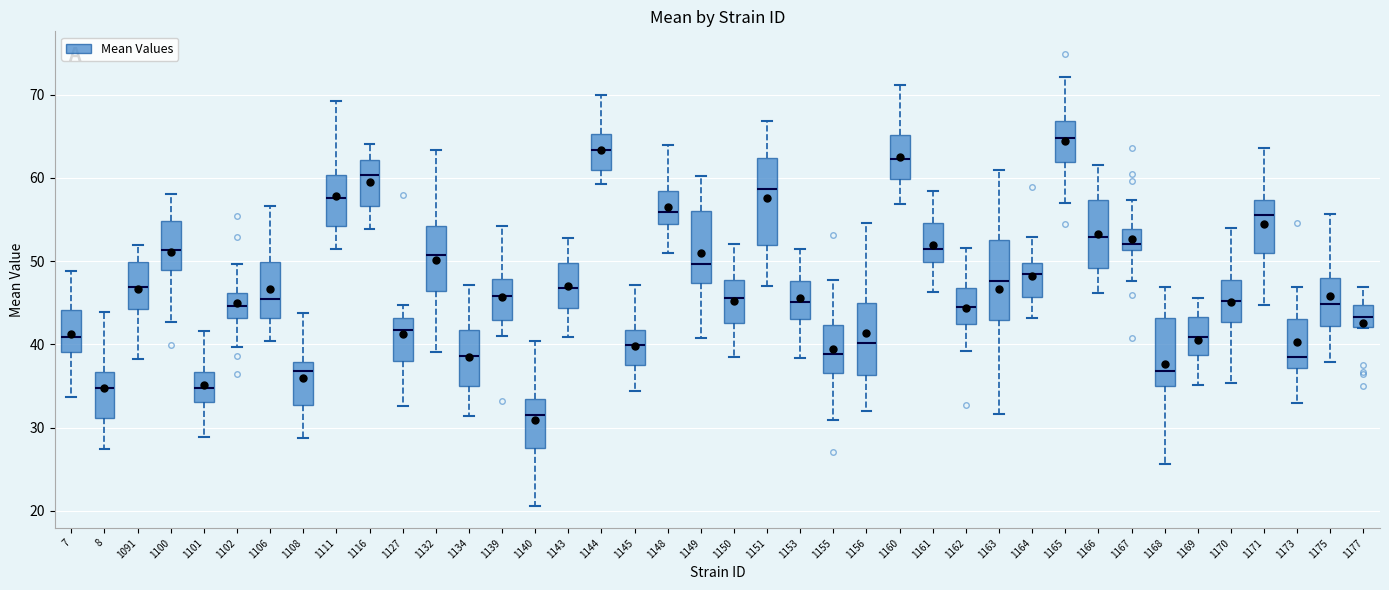

Where is the lower edge of the box at x = 1168 on the y-axis? The values are not printed on the chart, so give them approximately, as read against the axis.

35